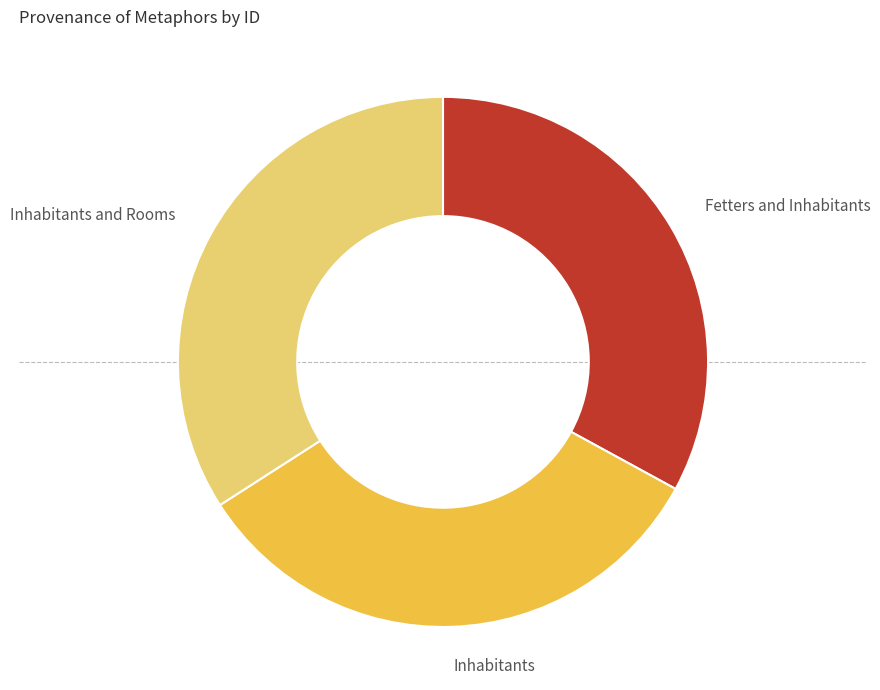

Which has a higher value, Inhabitants and Rooms or Fetters and Inhabitants?

Inhabitants and Rooms